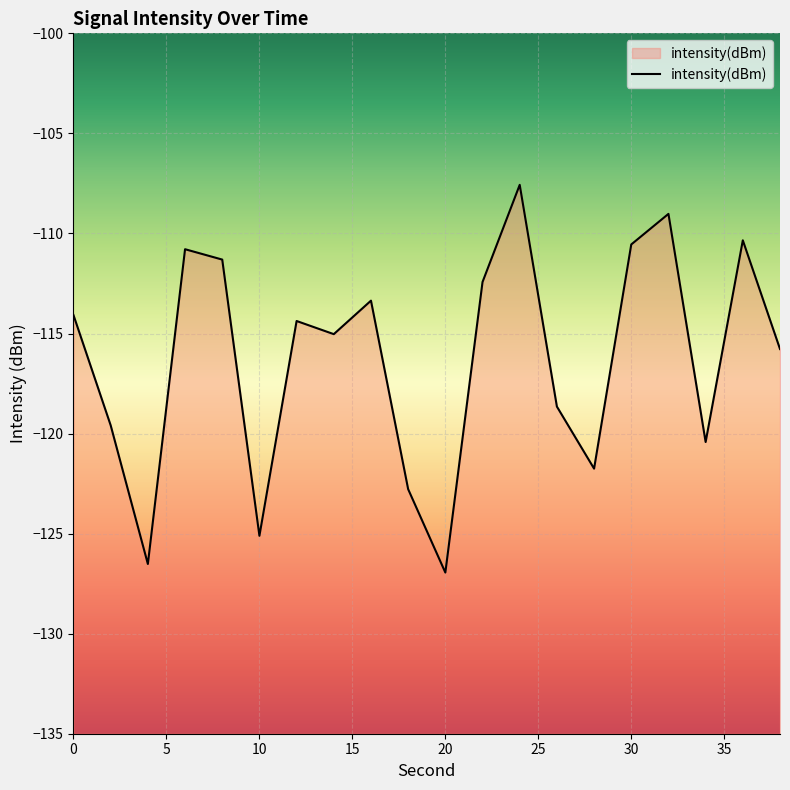

What is the smallest value displayed?

-126.9